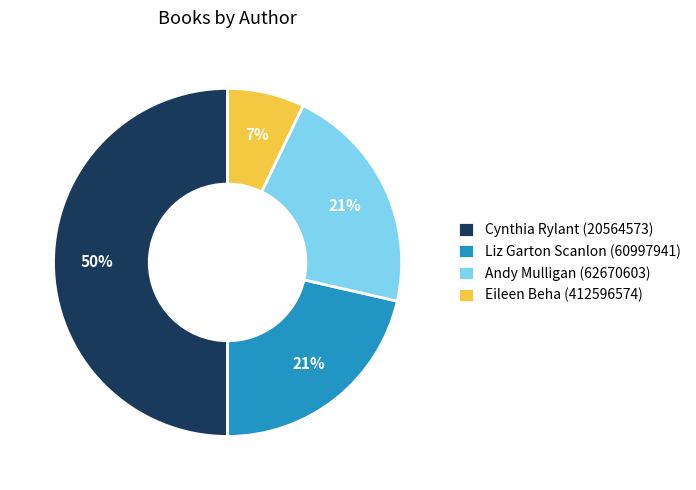

Is it true that Cynthia Rylant is 39% of the pie?

False